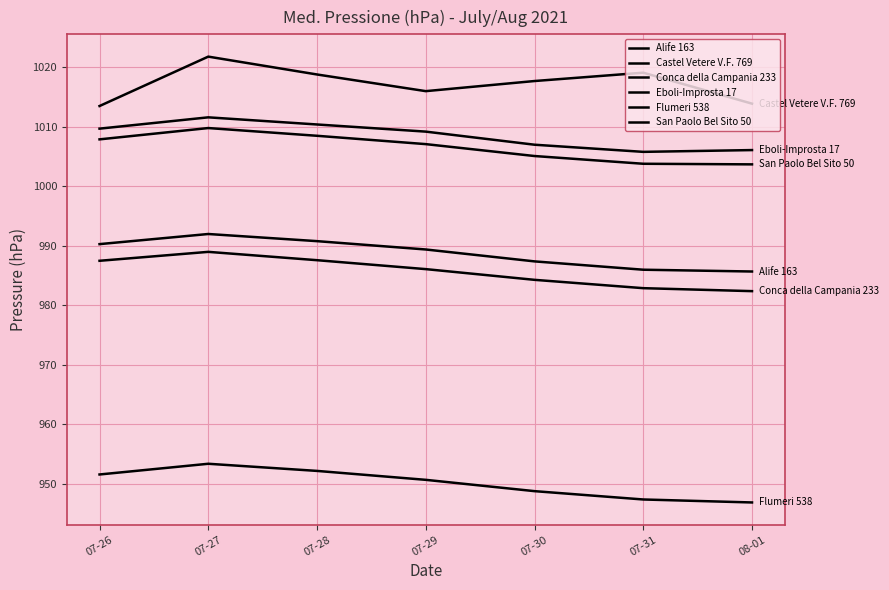

How many lines are shown in the chart?

6